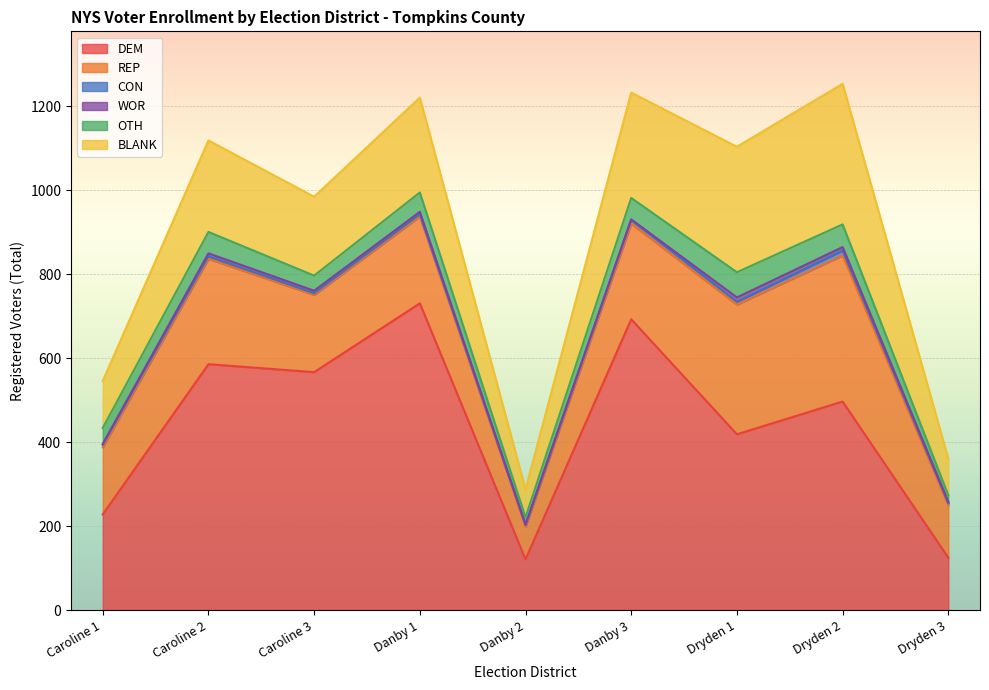

What is the maximum value for DEM?

731